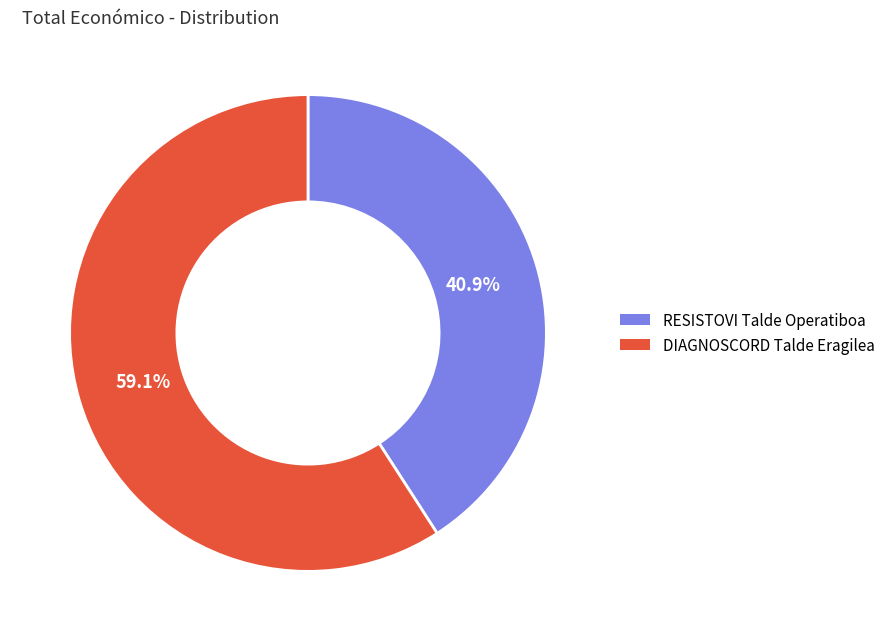

Do RESISTOVI Talde Operatiboa and DIAGNOSCORD Talde Eragilea together represent more than half of the pie?

Yes